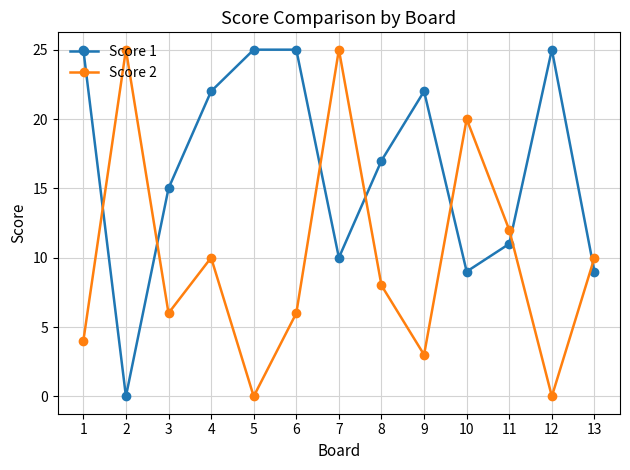

The value of Score 2 at 3 is 4. True or false?

False